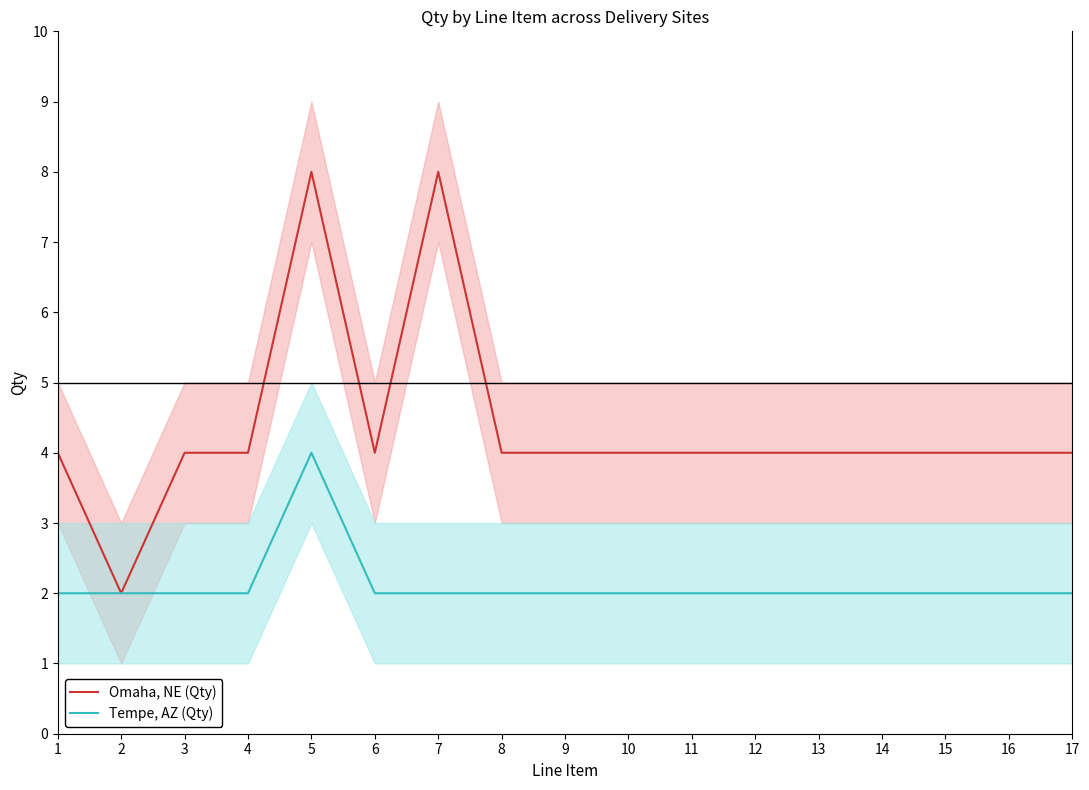

Reading right to left, list all the values displayed in this chart.

Omaha, NE (Qty): 17=4	16=4	15=4	14=4	13=4	12=4	11=4	10=4	9=4	8=4	7=8	6=4	5=8	4=4	3=4	2=2	1=4
Tempe, AZ (Qty): 17=2	16=2	15=2	14=2	13=2	12=2	11=2	10=2	9=2	8=2	7=2	6=2	5=4	4=2	3=2	2=2	1=2